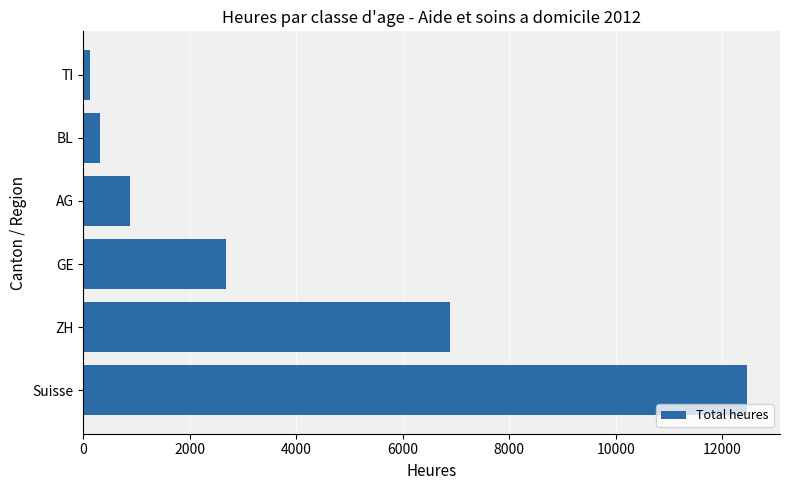

Reading bottom to top, list all the values displayed in this chart.

Suisse=12461	ZH=6880	GE=2675	AG=872	BL=304	TI=125